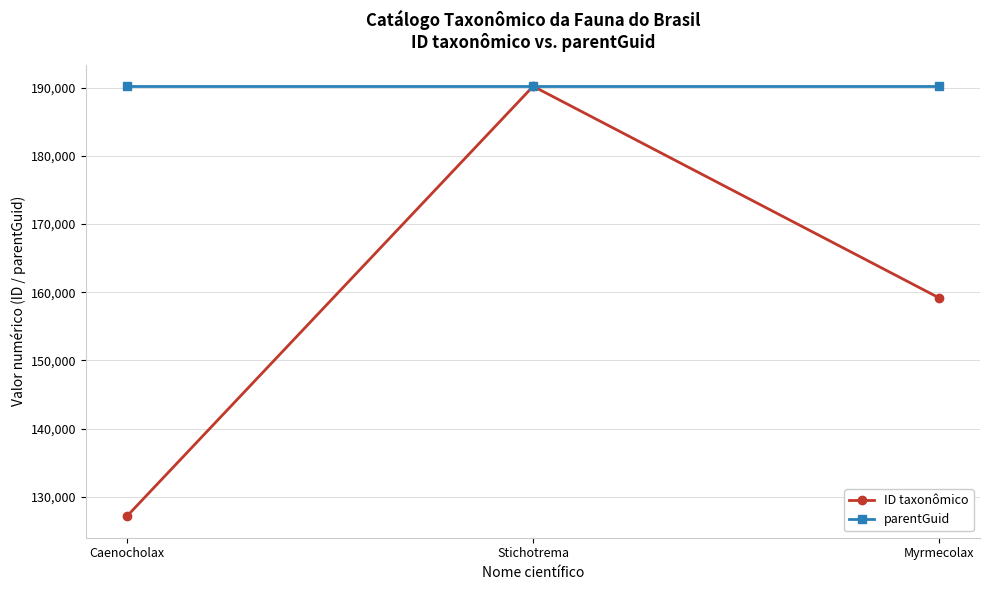

Which series has the largest range (max minus min)?

ID taxonômico